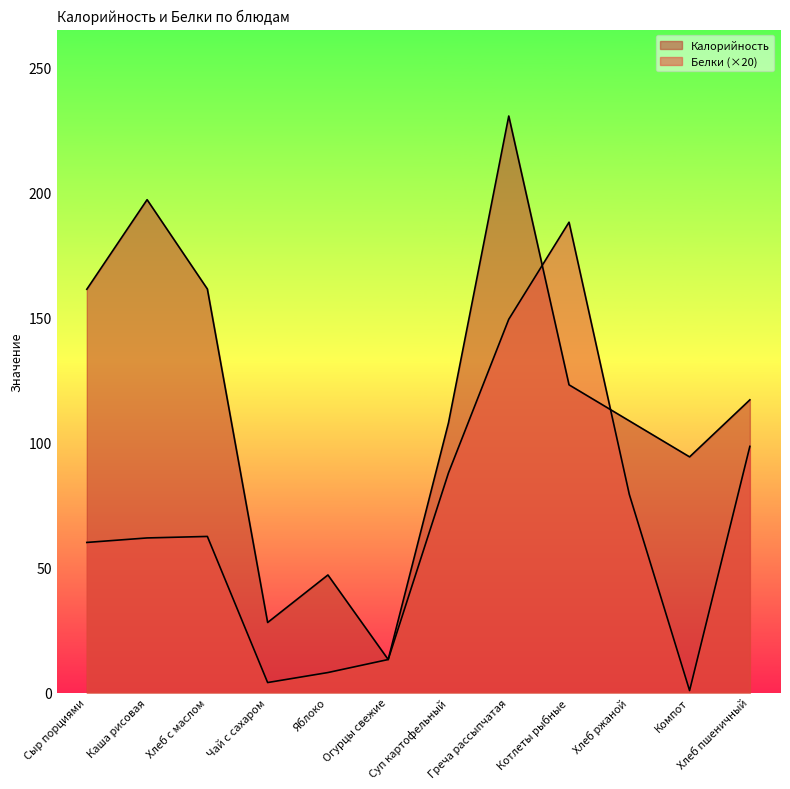

What is the approximate value of Калорийность at Греча рассыпчатая?

230.4